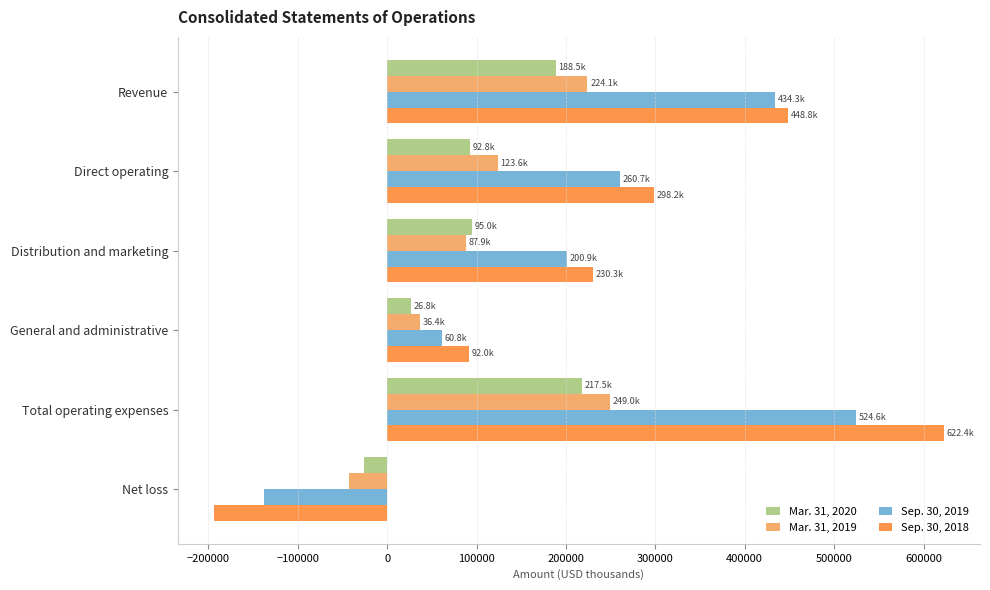

Which category has the highest value in the Sep. 30, 2018 series?

Total operating expenses